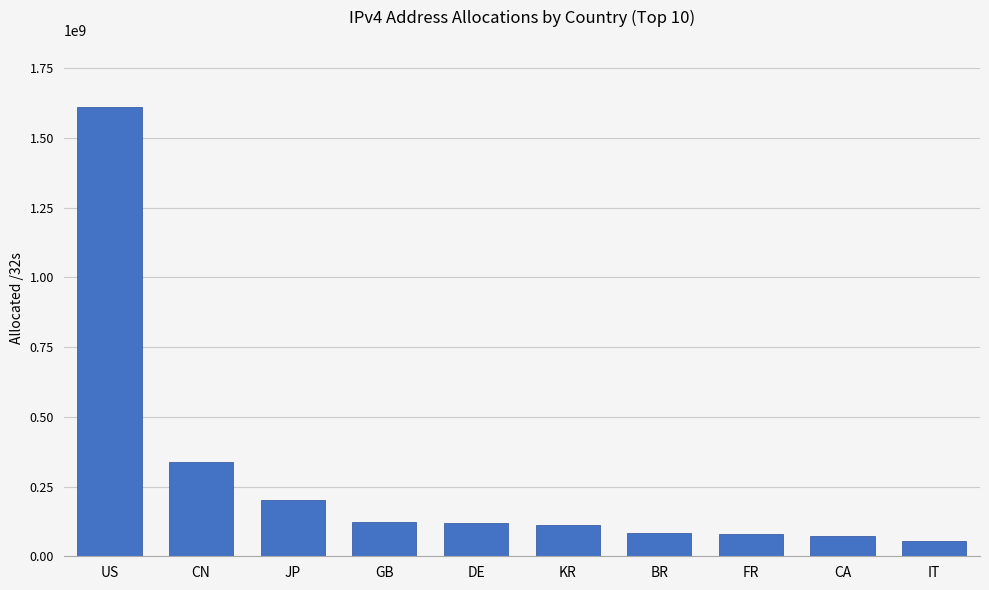

What value does the data have at FR, to the nearest 50?

80908850